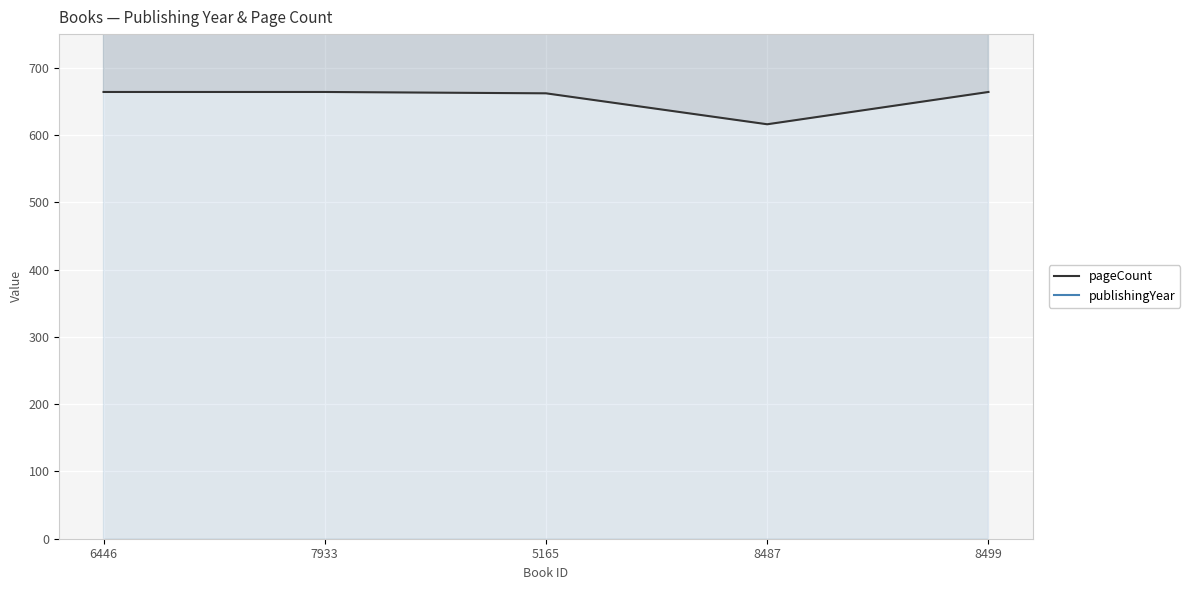

What is the difference between the maximum and minimum values in the pageCount series?

48